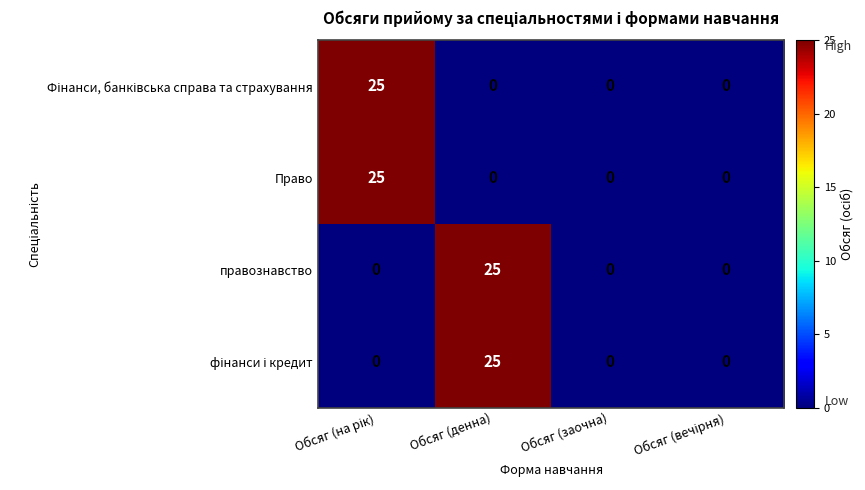

How many positive values does the правознавство series have?

1